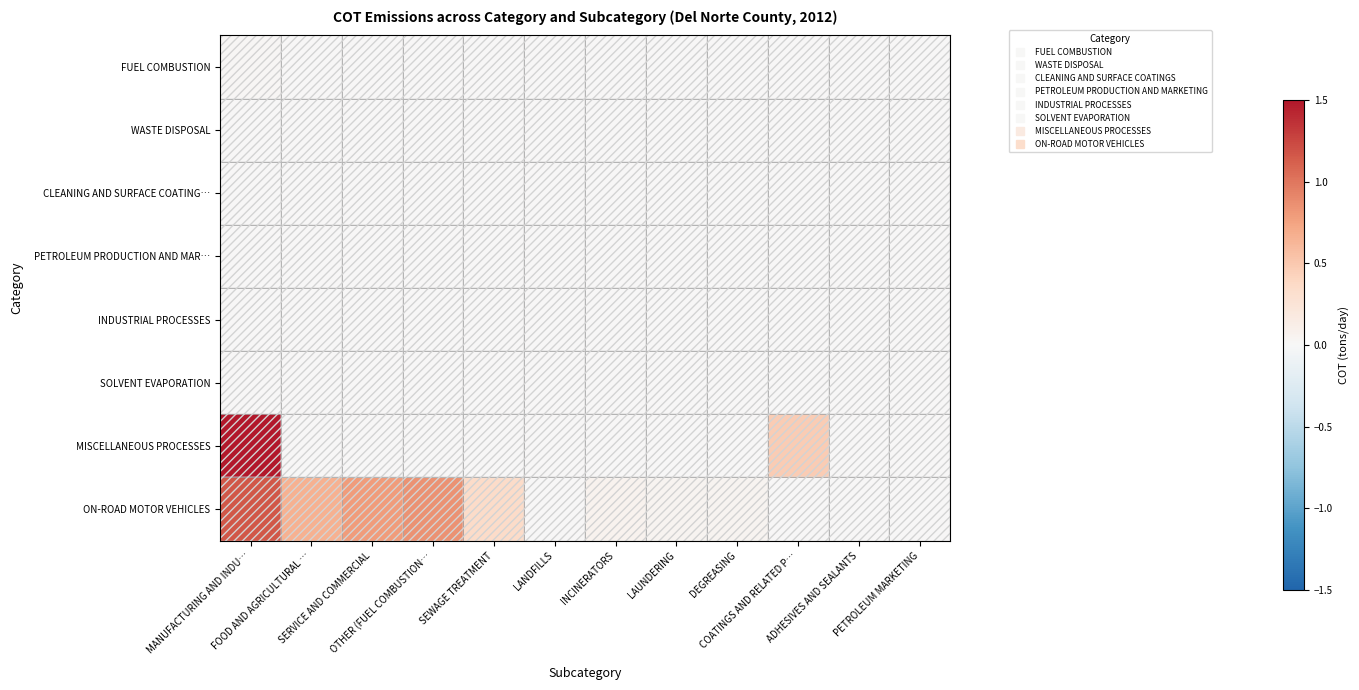

List the series in order of their peak value, highest first.

MISCELLANEOUS PROCESSES, ON-ROAD MOTOR VEHICLES, FUEL COMBUSTION, INDUSTRIAL PROCESSES, WASTE DISPOSAL, CLEANING AND SURFACE COATING…, PETROLEUM PRODUCTION AND MAR…, SOLVENT EVAPORATION